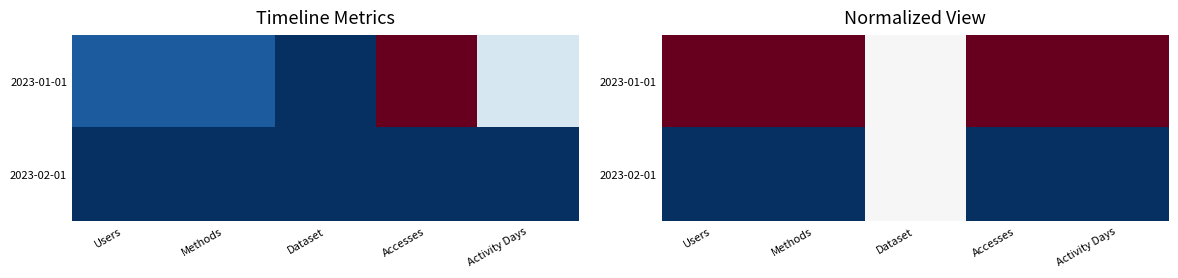

Which has a higher value, Accesses or Dataset?

Accesses